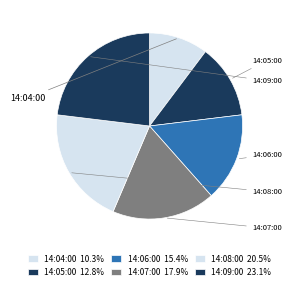

What is the smallest slice in the pie chart?

14:04:00